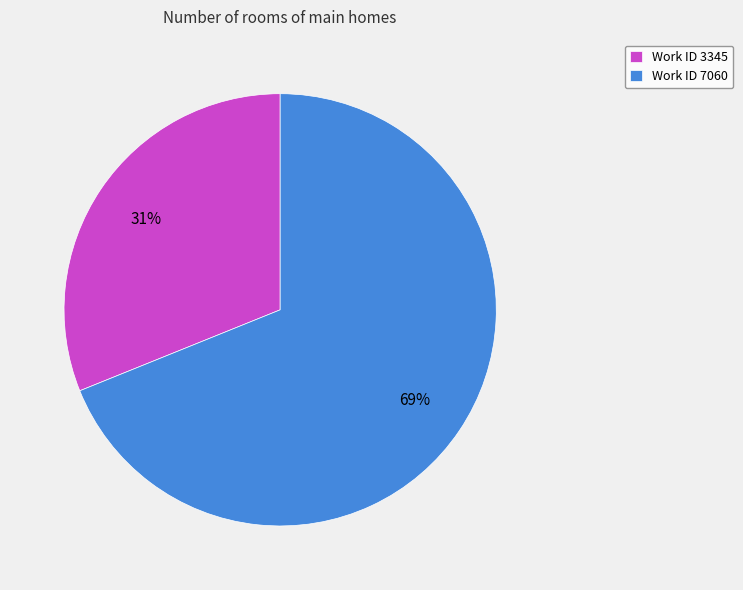

Is it true that Work ID 7060 is 60% of the pie?

False